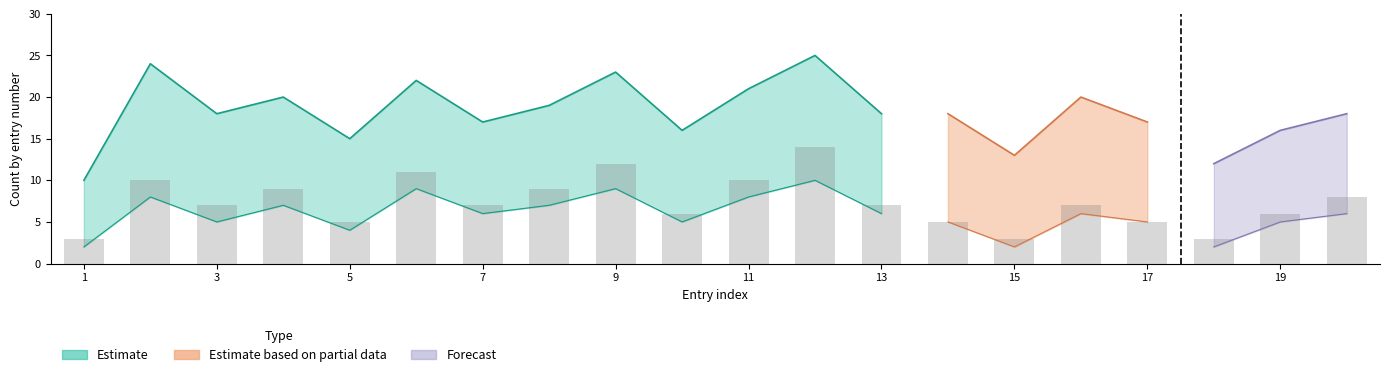

What is the average value of the Estimate based on partial data series?

17